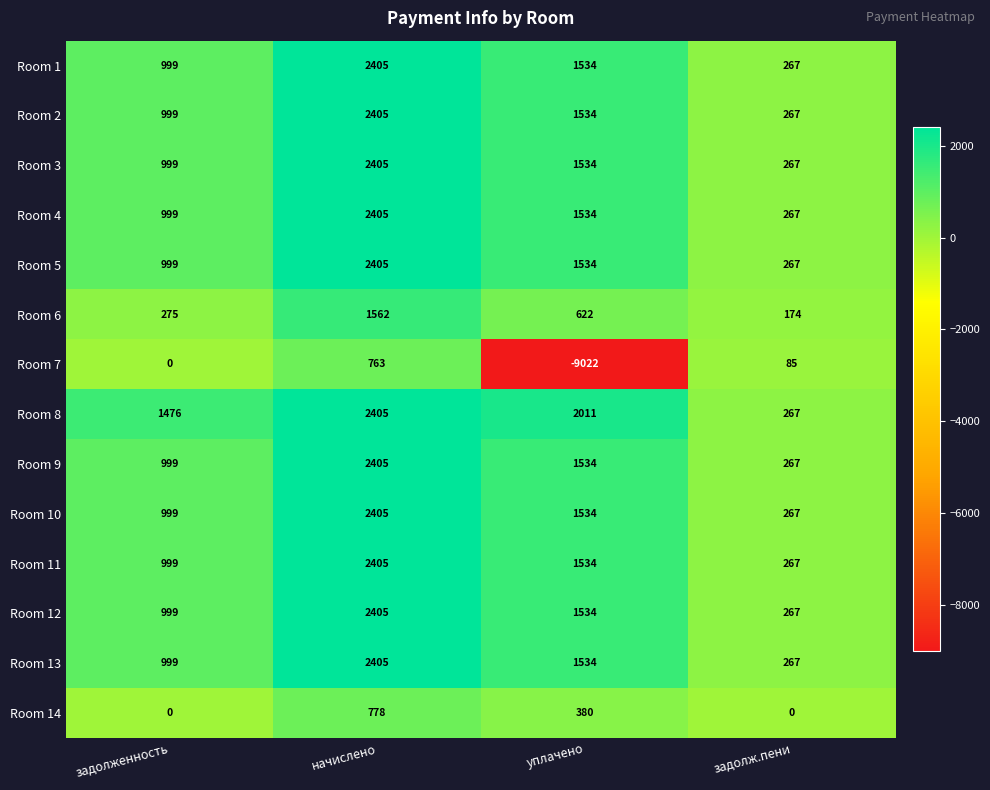

Where is Room 7 nearest to the value -4129?

задолженность